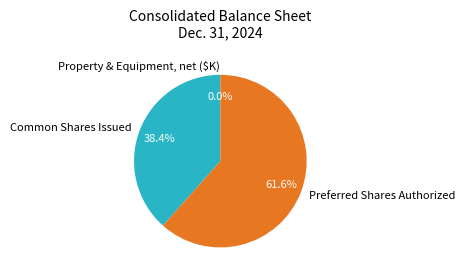

How much of the chart is everything except Common Shares Issued?

61.6%